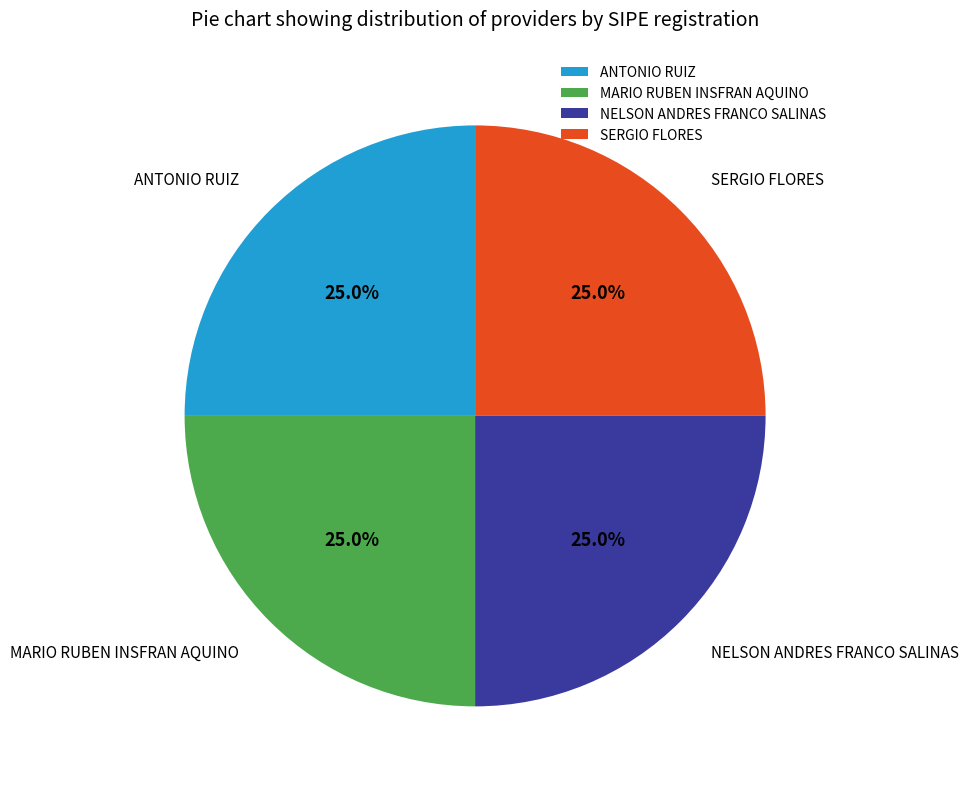

How many segments does this pie chart have?

4